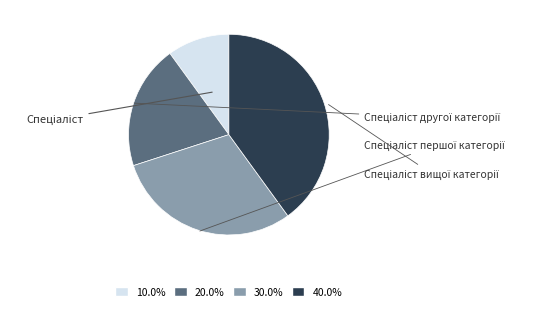

Which category has the biggest portion of the pie?

Спеціаліст вищої категорії